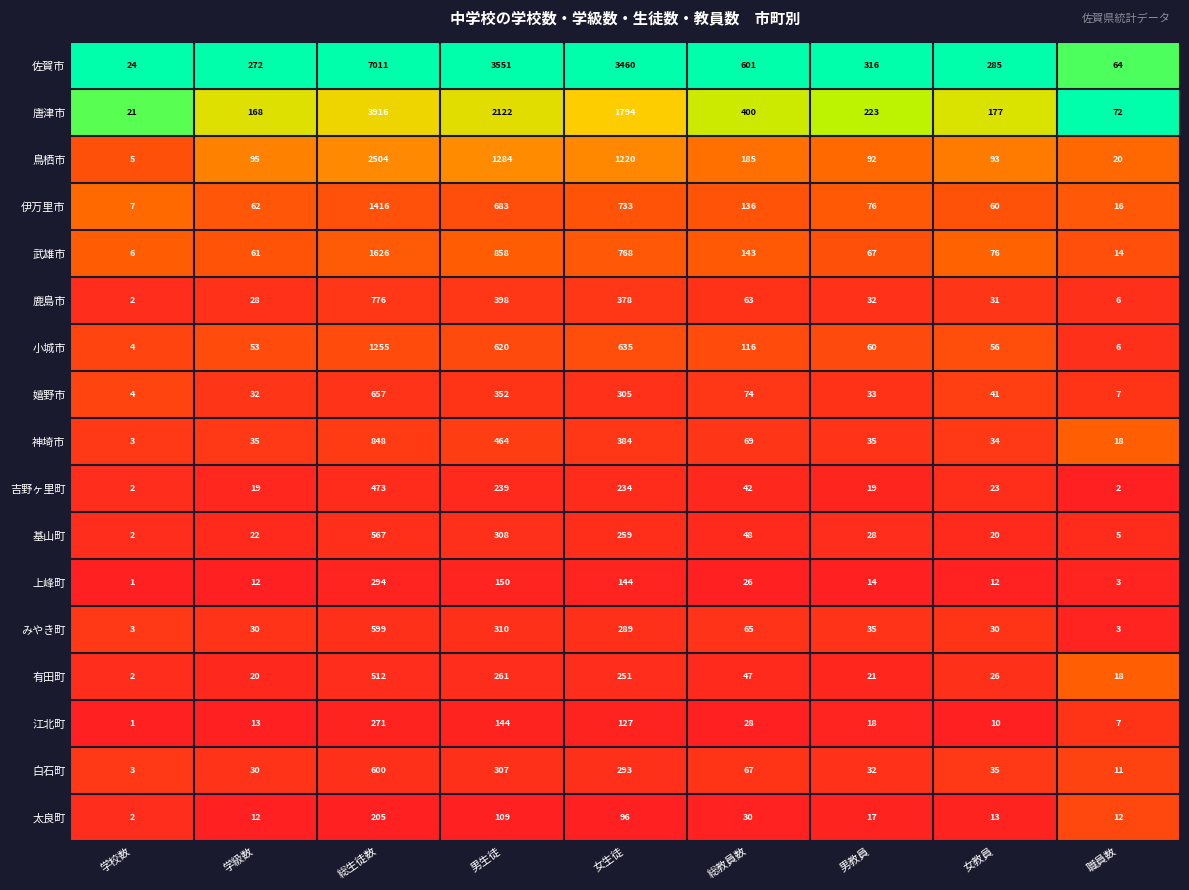

What is the difference between the maximum and minimum values in the 小城市 series?

1251